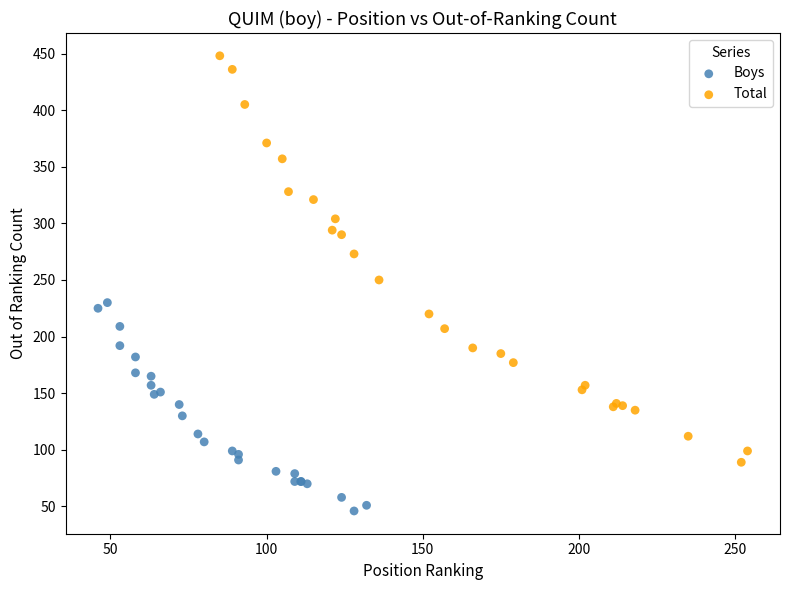

Which series has the largest Y range (max minus min)?

Total